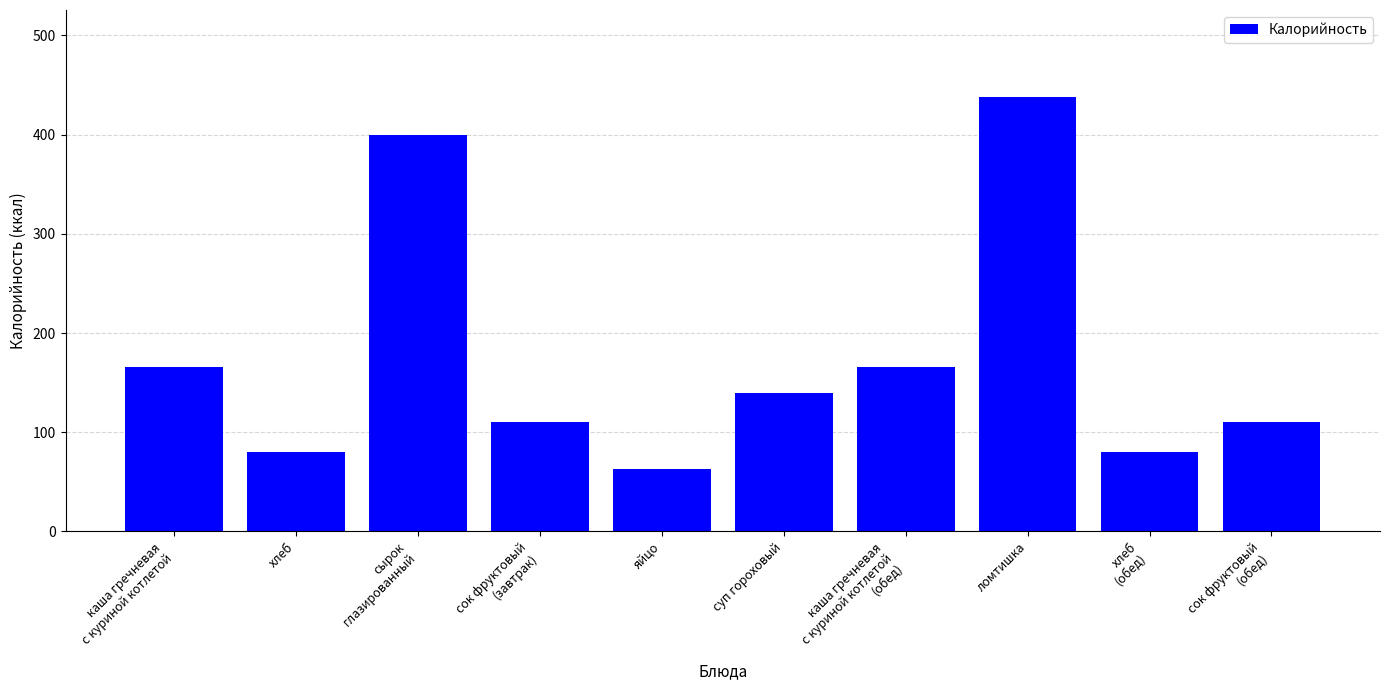

Between сырок
глазированный and сок фруктовый
(обед), which is larger?

сырок
глазированный